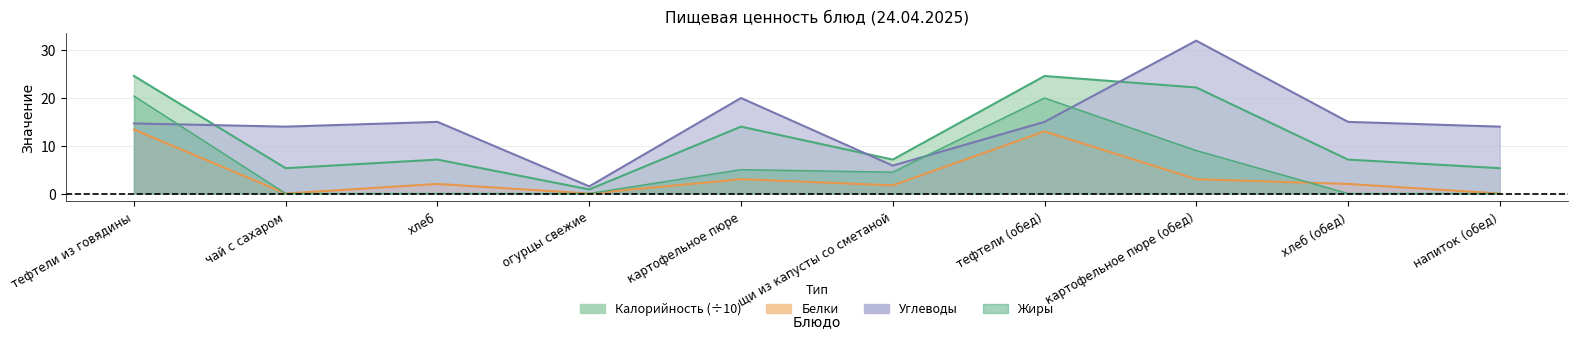

Is it true that Белки equals 0.0 at напиток (обед)?

True